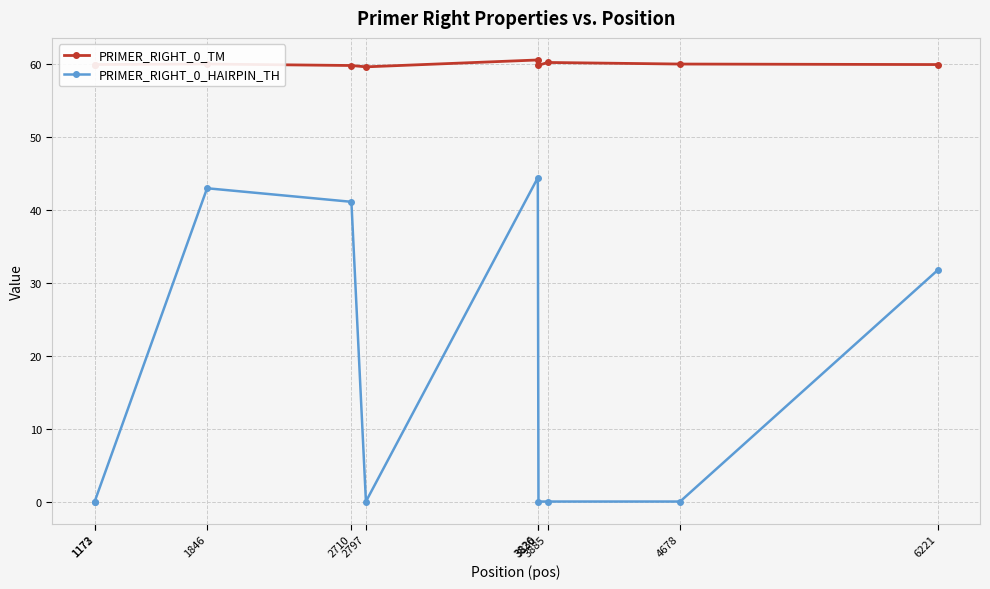

True or false: PRIMER_RIGHT_0_TM has more than 0 points higher than both neighbors.

True